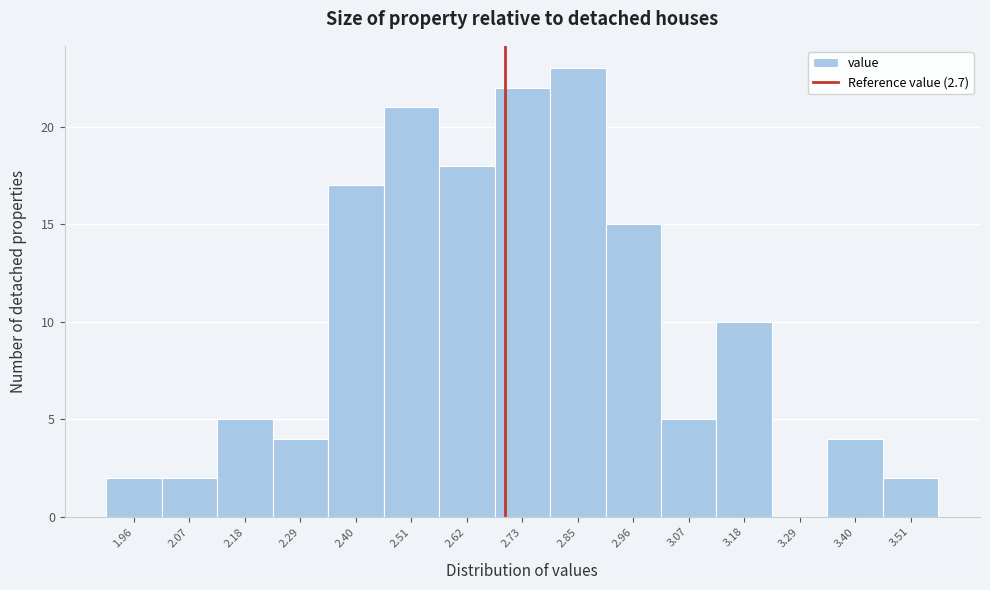

How tall is the bar that spans 3.12 to 3.24 on the x-axis? Neither the bar edges nor the heights are printed on the chart, so give them approximately, as read against the axes.

10